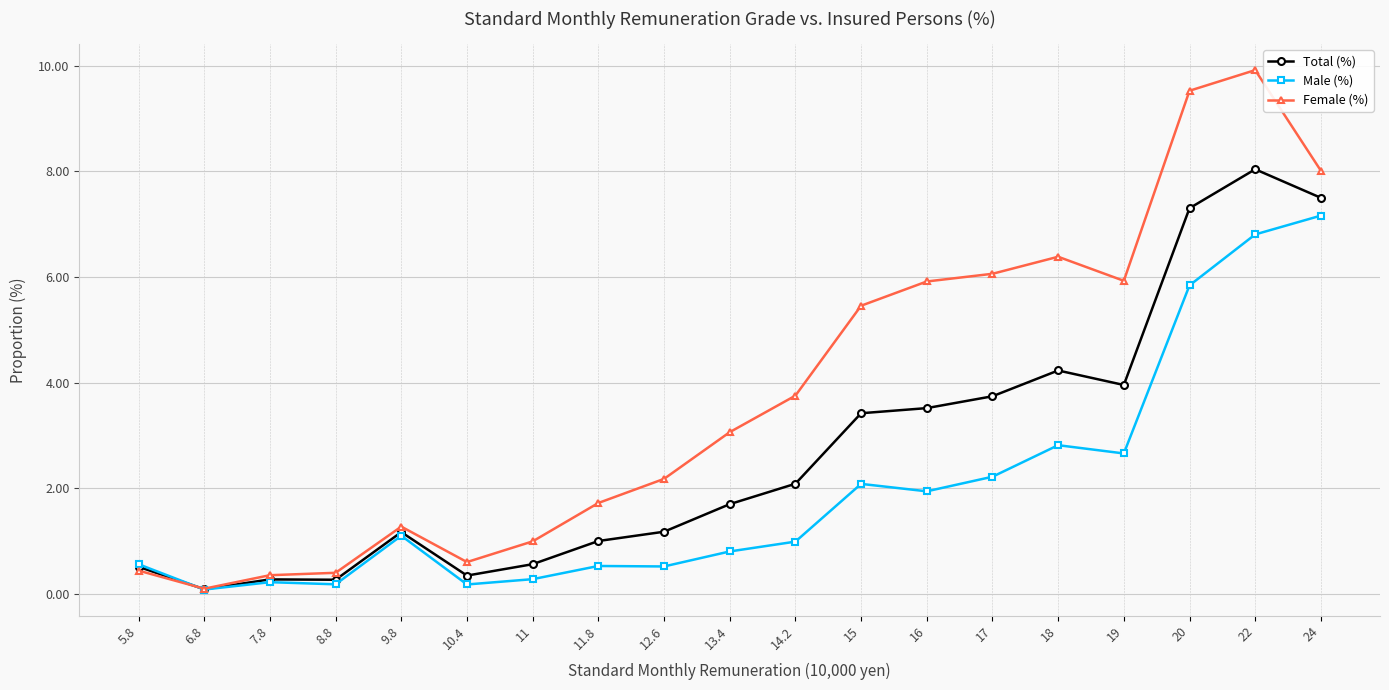

The value of Total (%) at 20 is 10.6. True or false?

False